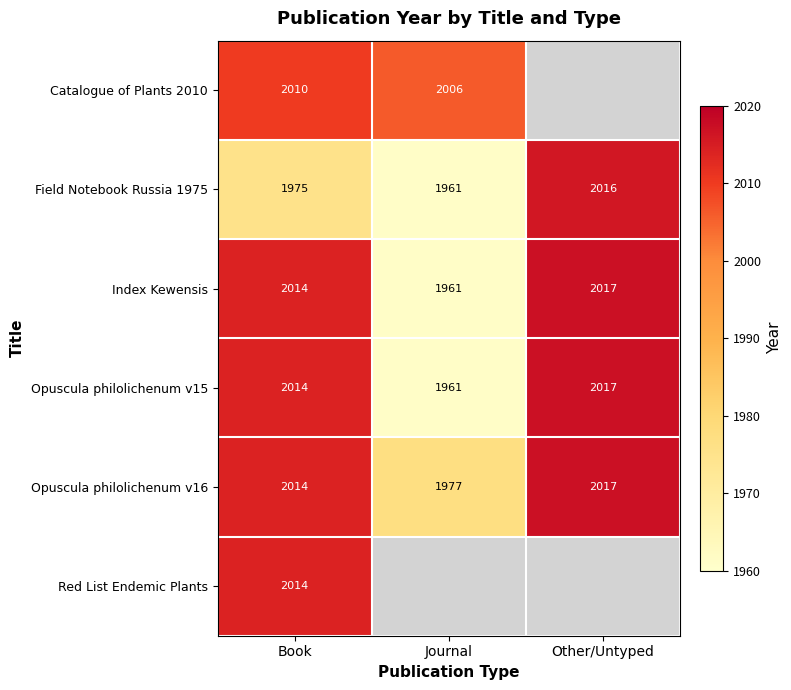

Which label corresponds to the smallest value in the chart?

Journal